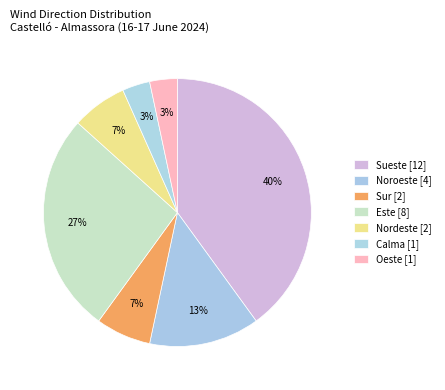

Does any single category account for the majority?

No